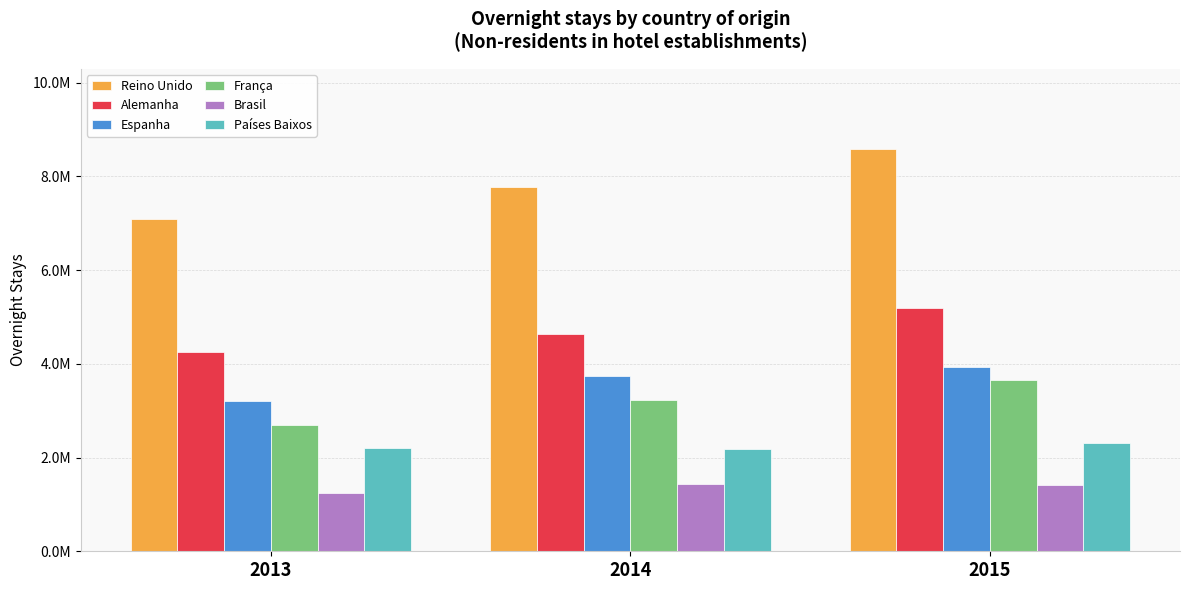

Where does the Países Baixos series first go above 2197573?

2015